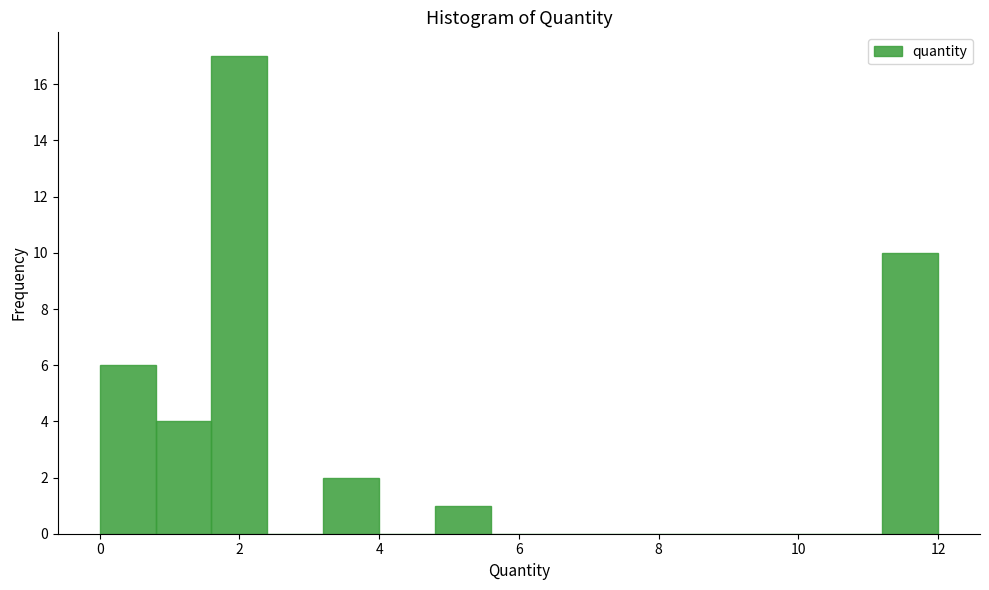

Over which range of the x-axis is the bar tallest?

1.6 to 2.4